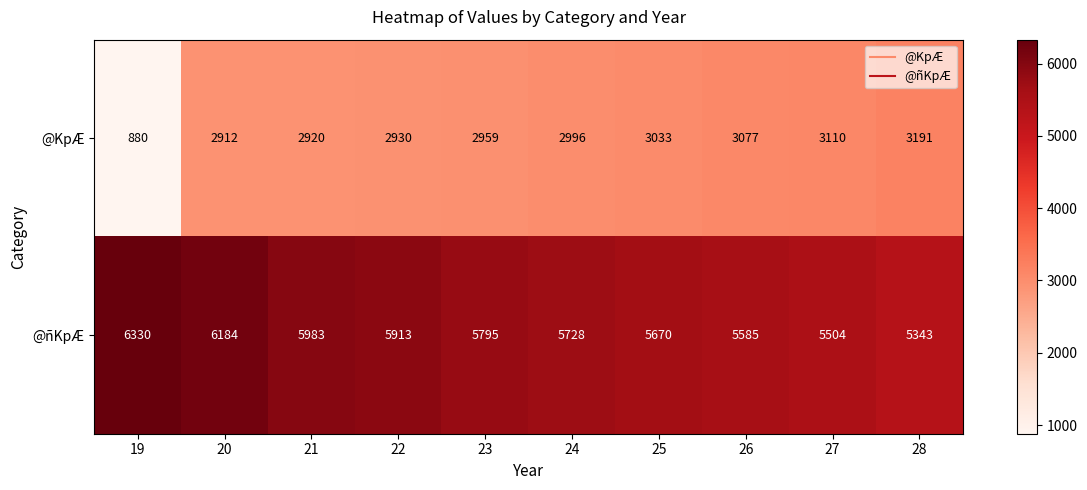

What value does the @KpÆ series have at 27?

3110